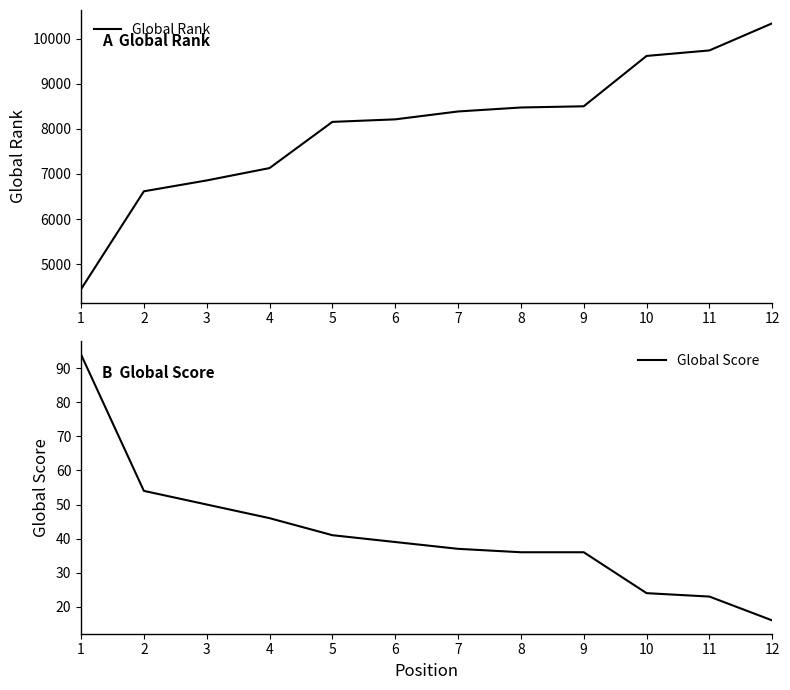

What is the lowest value of the Global Rank series?

4443